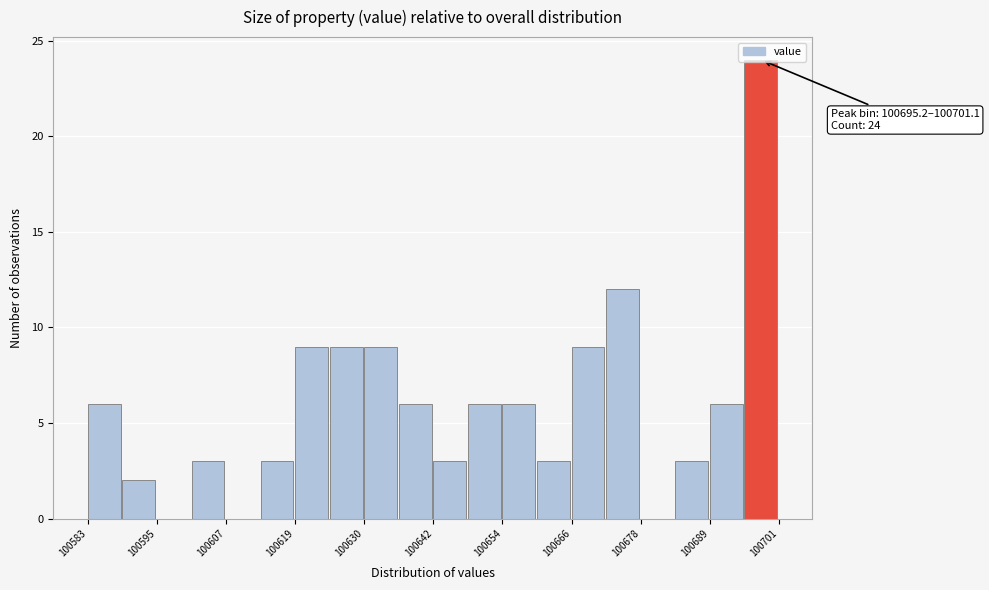

Around what value on the x-axis is the tallest bar? Give the approximate position of its centre, as read against the axis.

100698